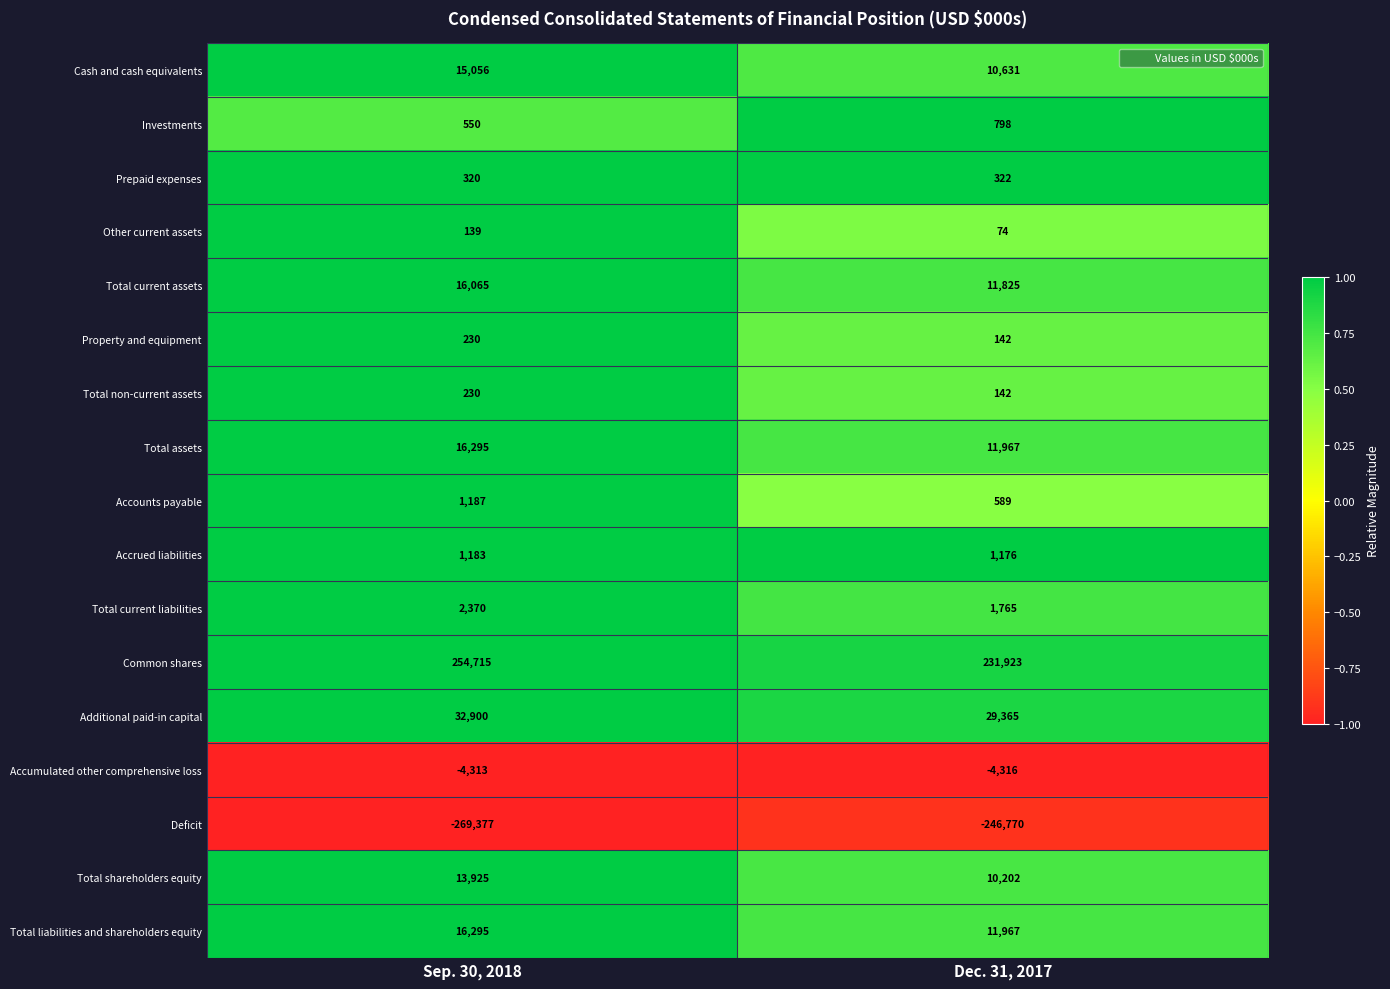

List the labels in order of Cash and cash equivalents value, largest first.

Sep. 30, 2018, Dec. 31, 2017